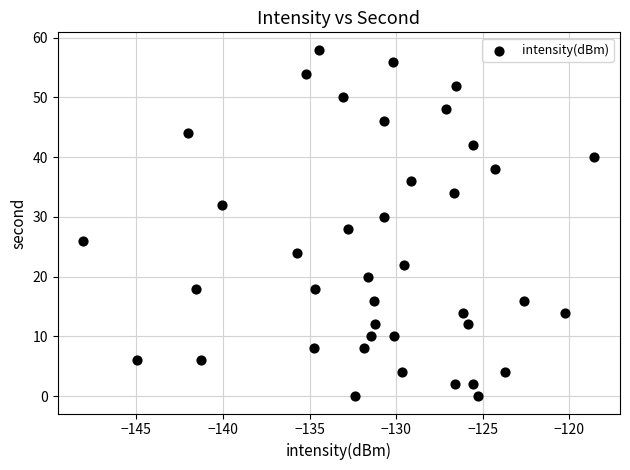

What is the range of Y values (max minus min)?

58